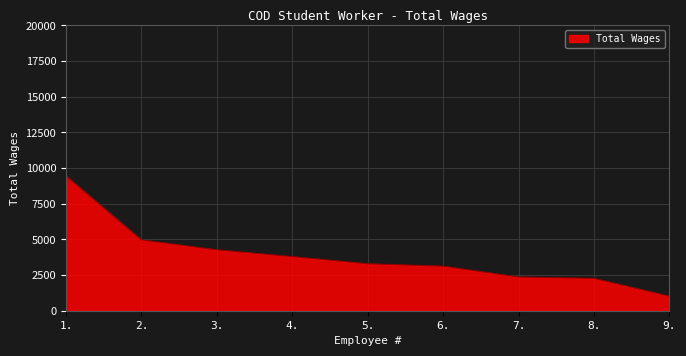

Which has a higher value, 1. or 6.?

1.